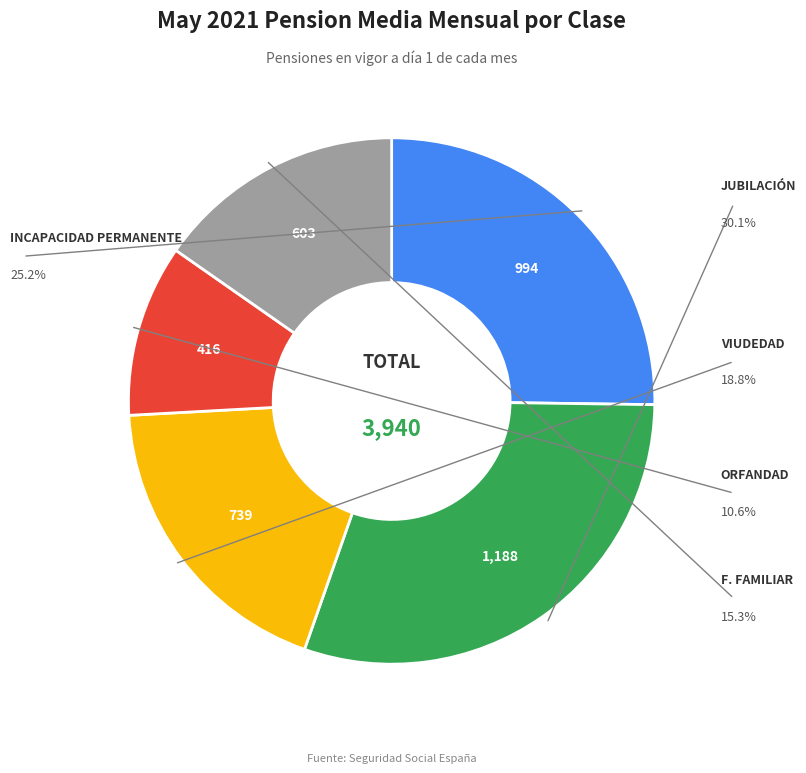

Is there a majority slice in this chart?

No